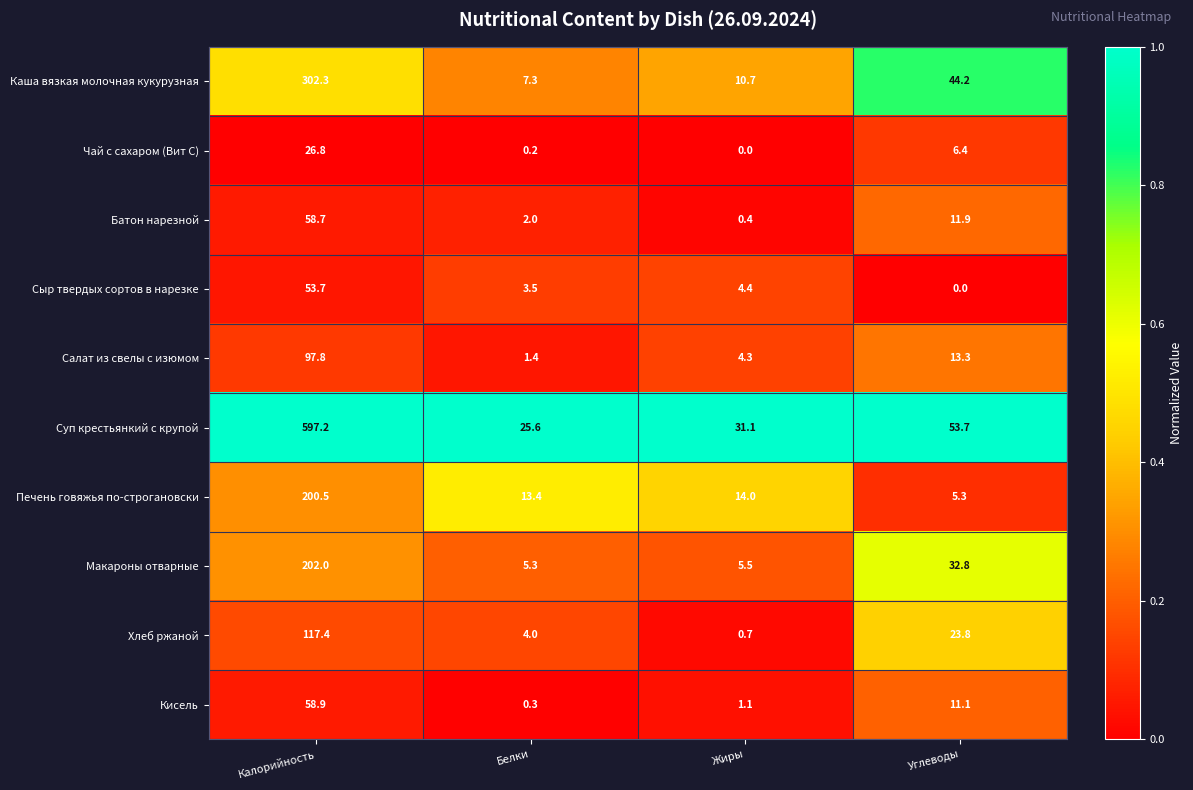

What is the maximum value shown in the chart?

597.2